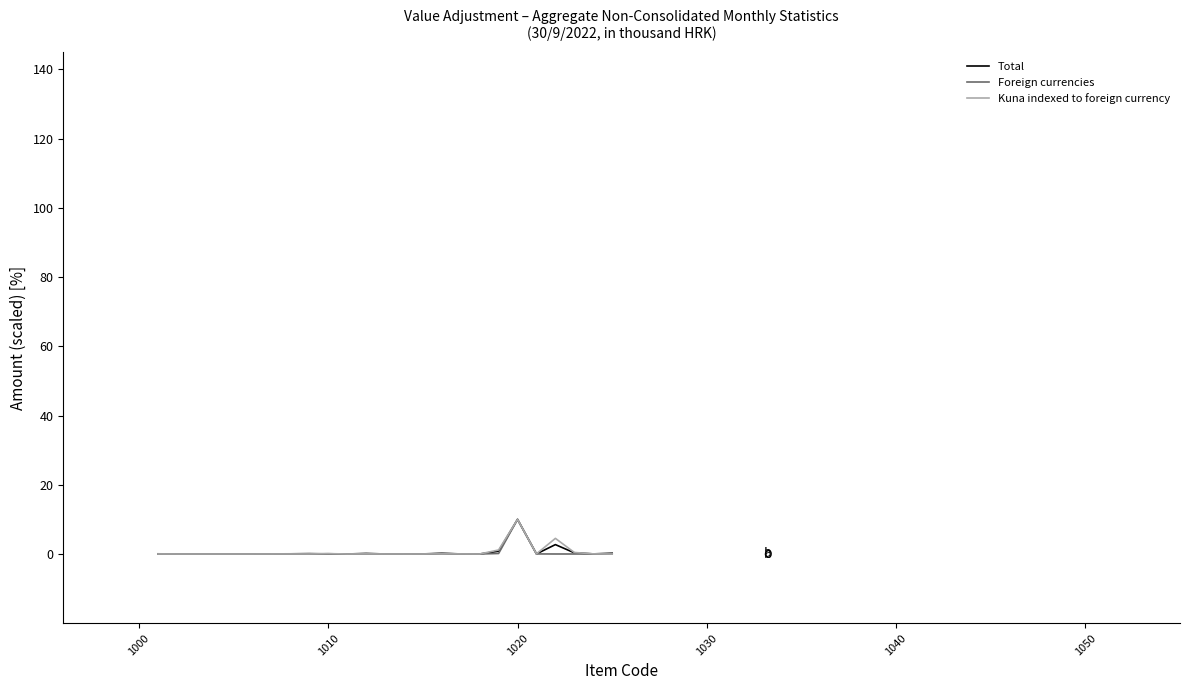

True or false: Foreign currencies has more than 2 points higher than both neighbors.

True